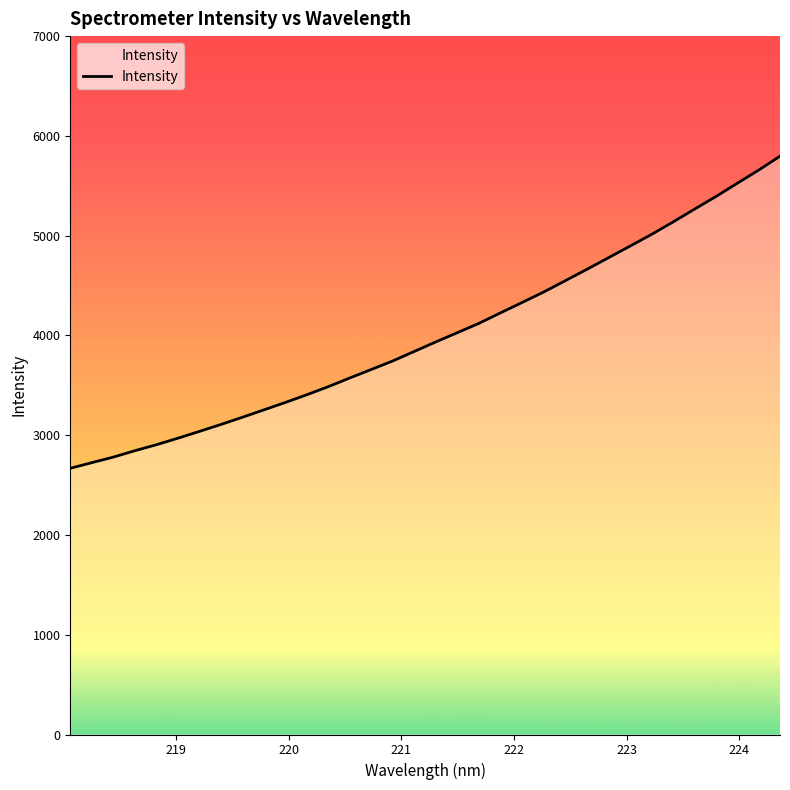

What is the average value?

4007.2